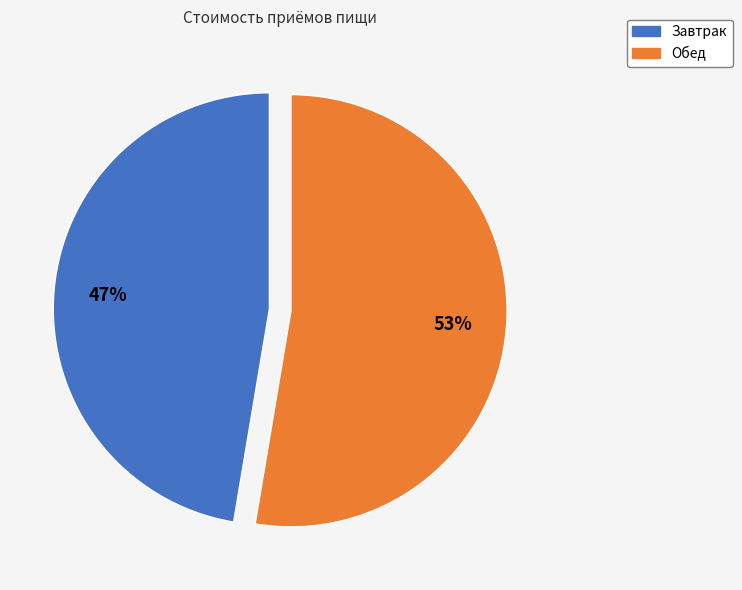

Is it true that Завтрак is 47% of the pie?

True